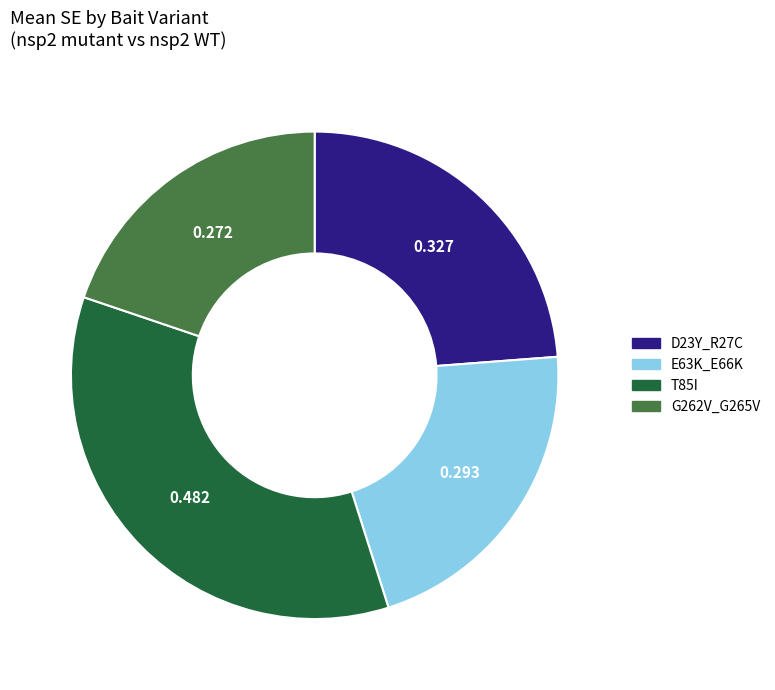

How many segments does this pie chart have?

4